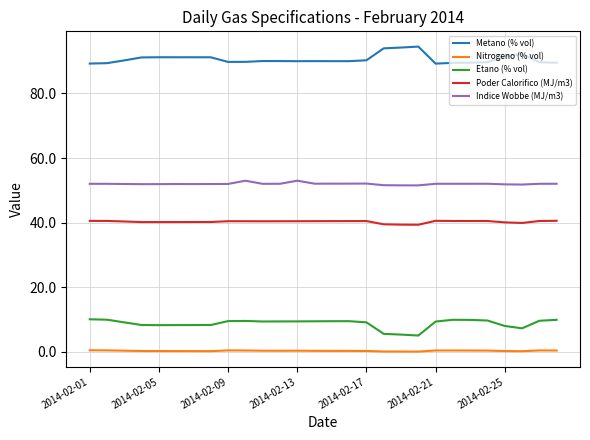

What is the difference between the maximum and minimum values in the Etano (% vol) series?

5.0